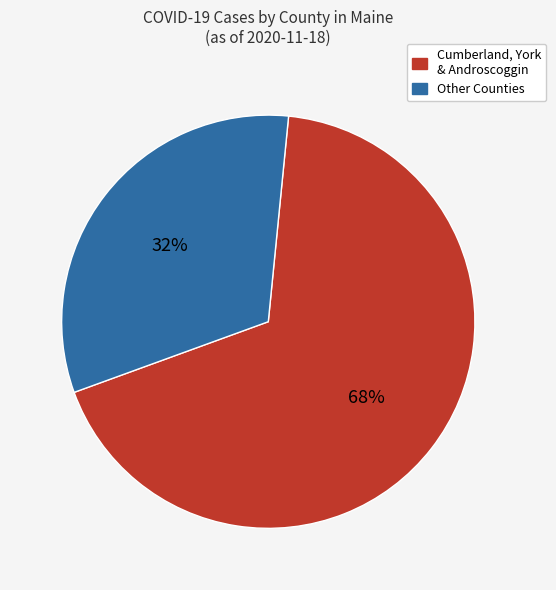

To the nearest percent, what is the difference between the largest and smallest slice percentages?

36%